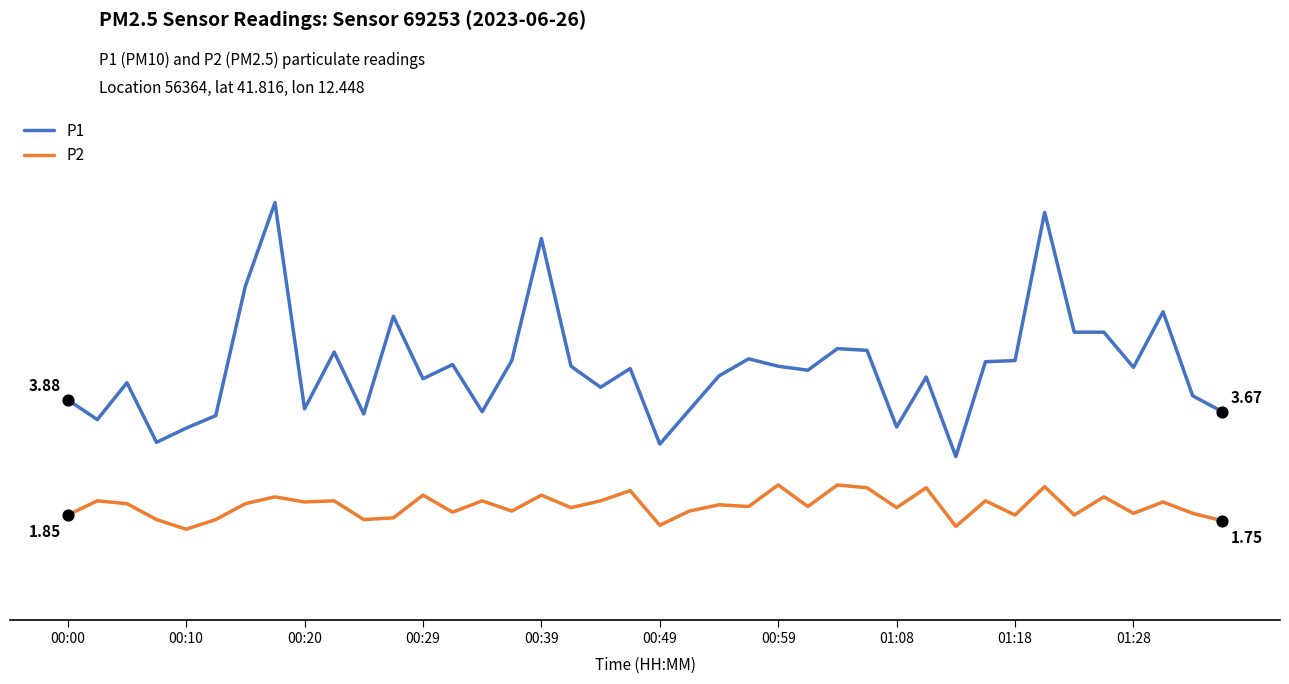

At which category is the sum across all series the highest?

33